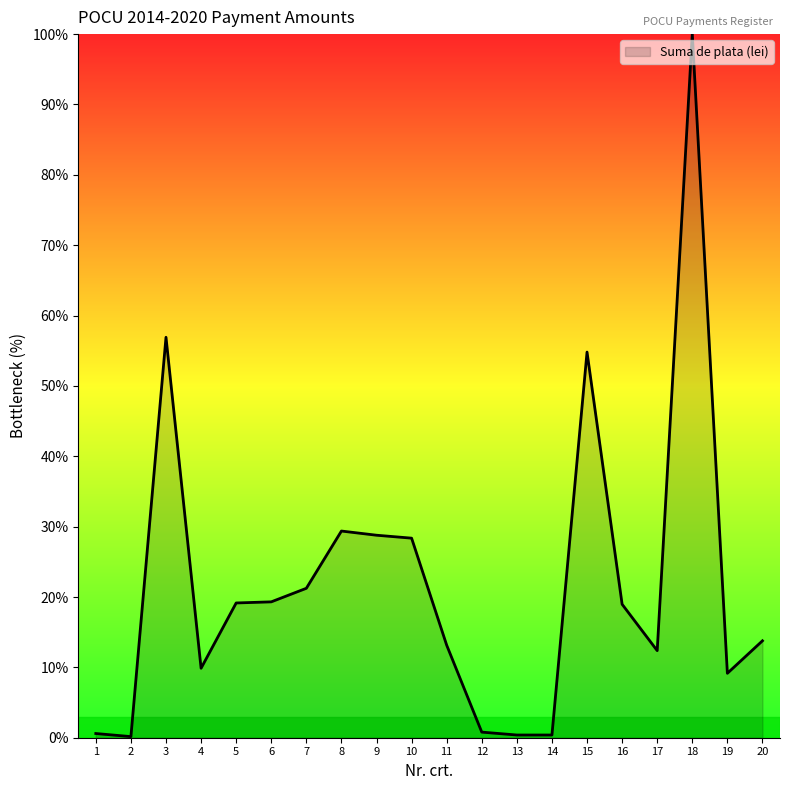

Approximately how many times larger is the value at 6 compared to 4?

2.0